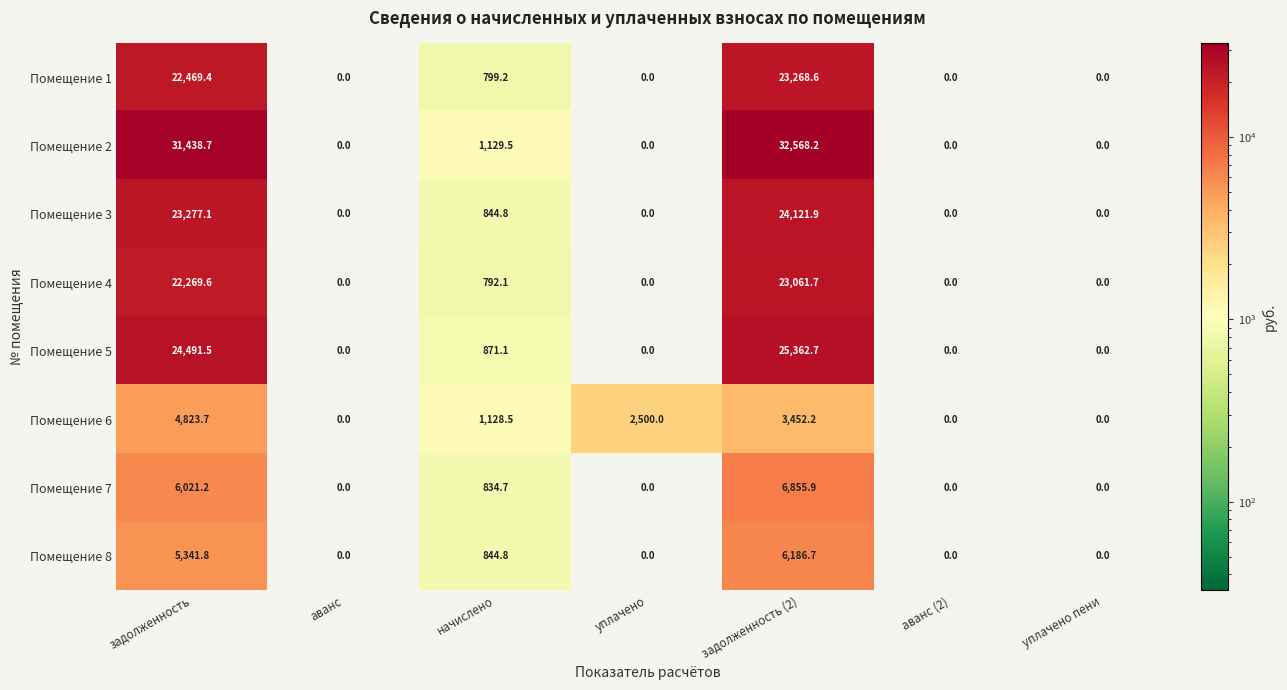

Which series has the largest total across all categories?

Помещение 2